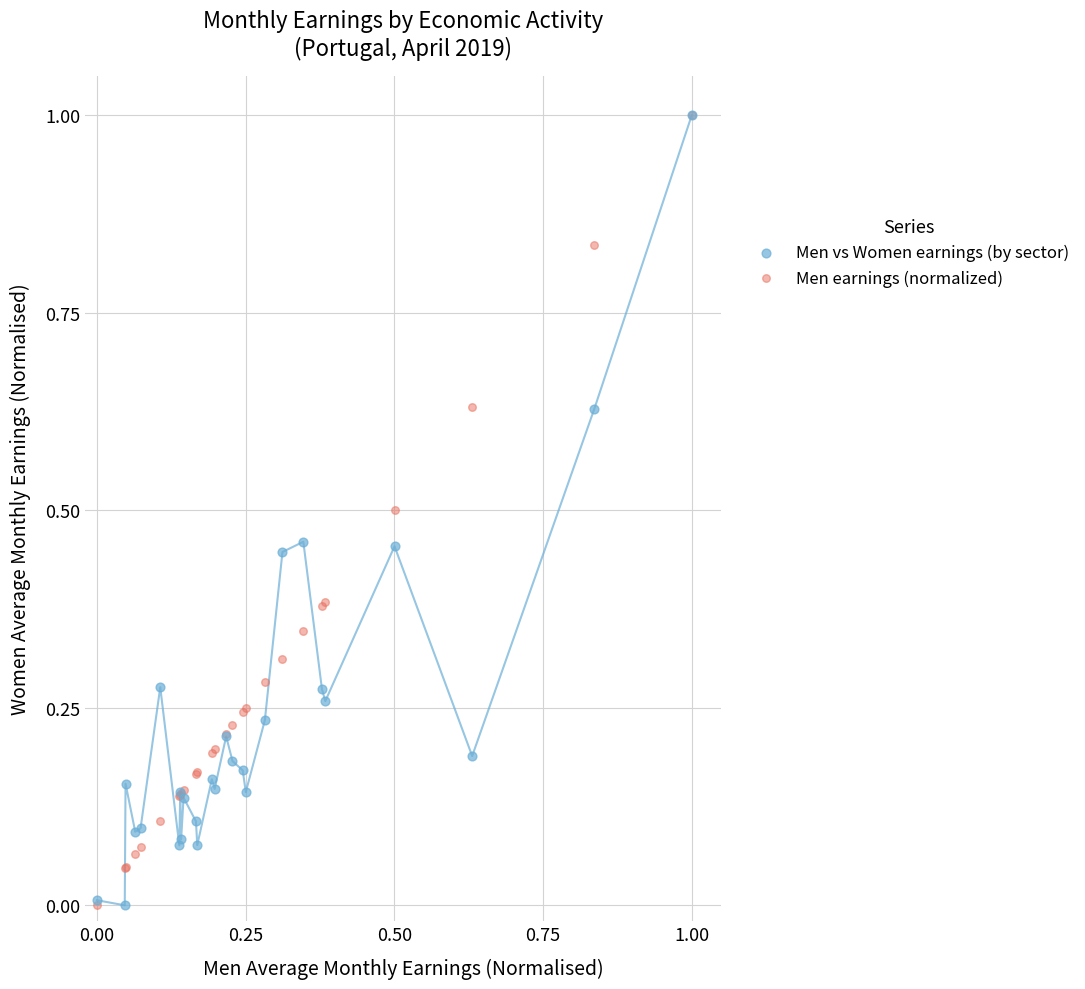

What are all the series names shown in the legend?

Men vs Women earnings (by sector), Men earnings (normalized)